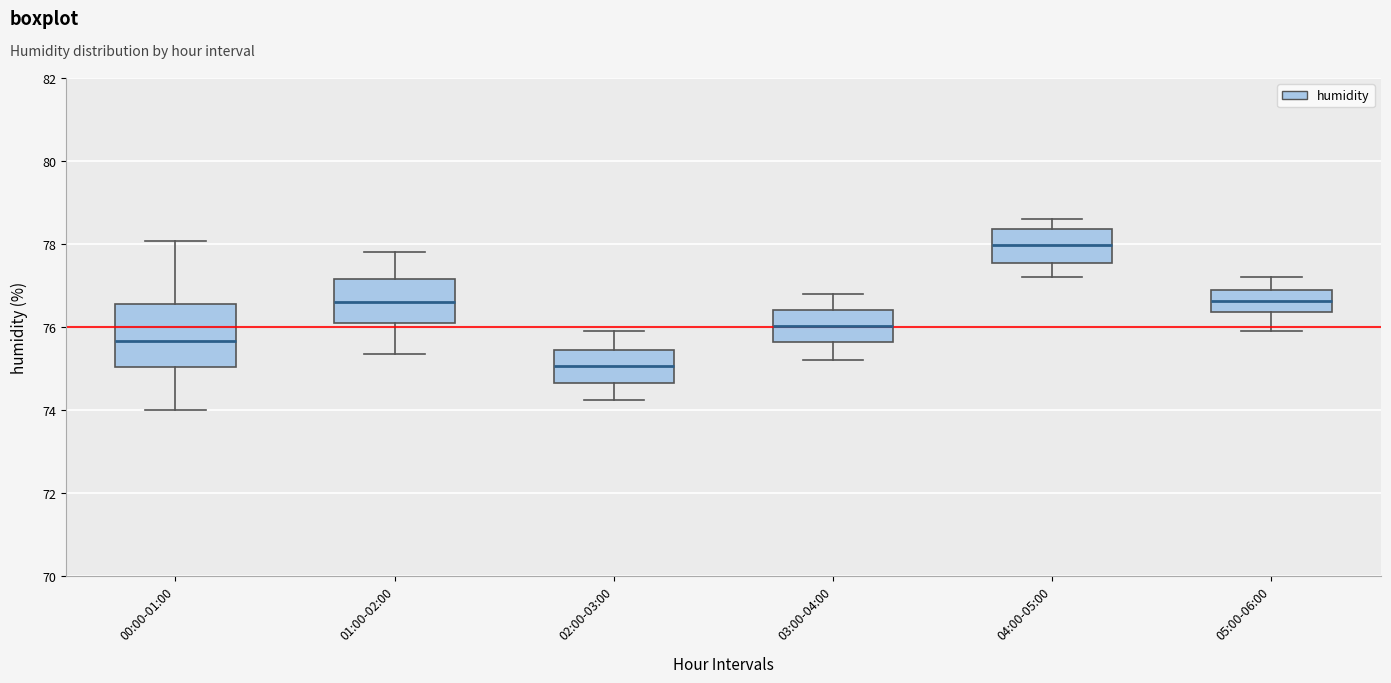

Which box has the highest median line?

04:00-05:00